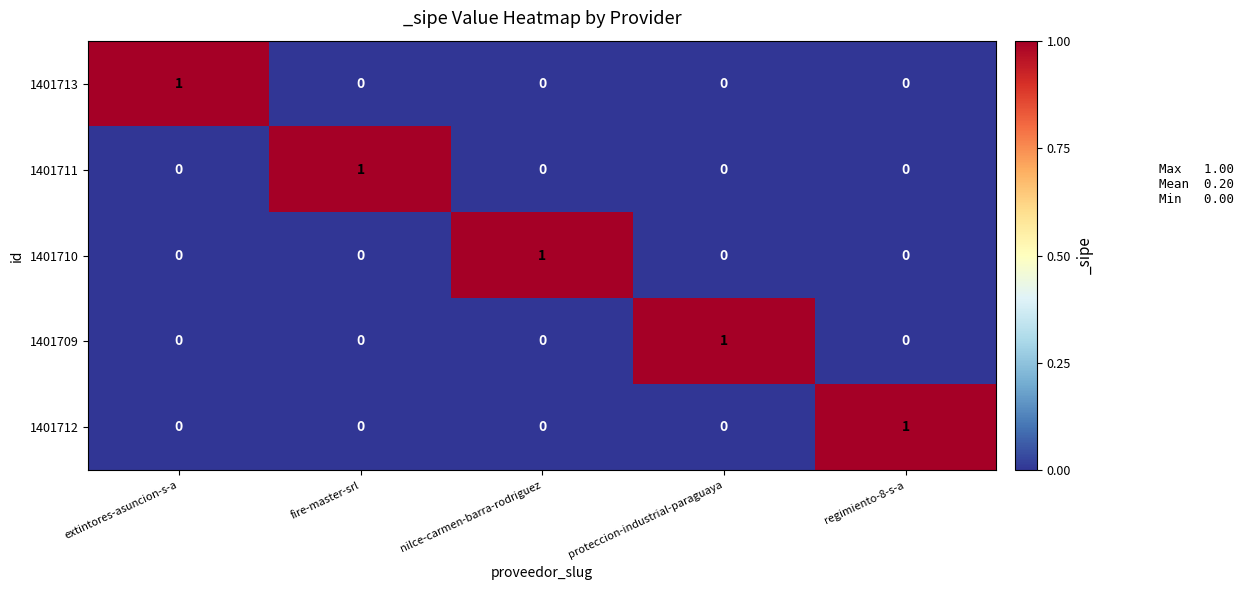

True or false: 1401709 has a value of 0 at nilce-carmen-barra-rodriguez.

True